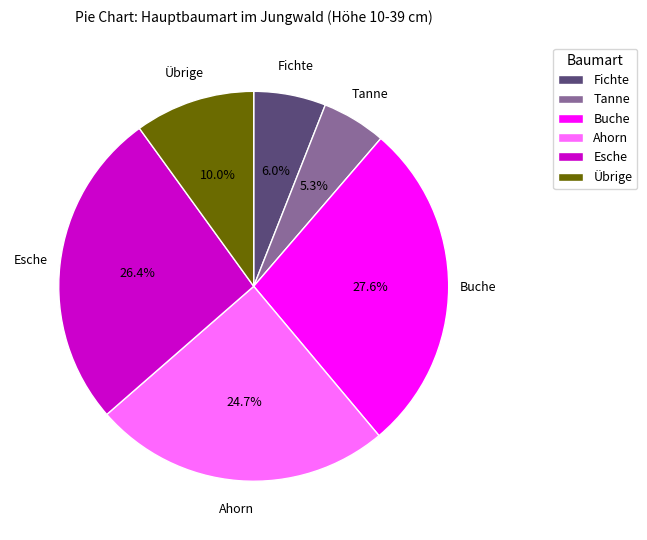

To the nearest percent, what is the difference between the Esche and Tanne slice percentages?

21%